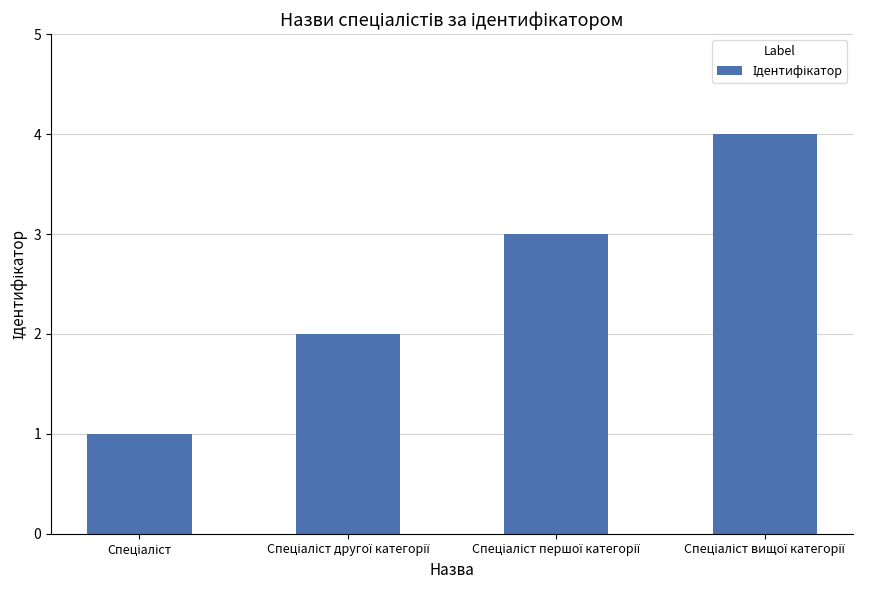

How many data points does each series have?

4